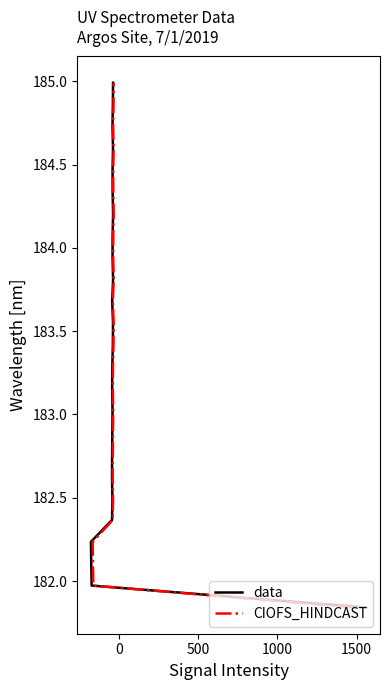

Reading left to right, extract all data points from this chart.

data: 181.8	182.0	182.1	182.2	182.4	182.5	182.6	182.8	182.9	183.0	183.2	183.3	183.4	183.5	183.7	183.8	183.9	184.1	184.2	184.3	184.5	184.6	184.7	184.9	185.0
CIOFS_HINDCAST: 181.8	182.0	182.1	182.2	182.4	182.5	182.6	182.8	182.9	183.0	183.2	183.3	183.4	183.5	183.7	183.8	183.9	184.1	184.2	184.3	184.5	184.6	184.7	184.9	185.0